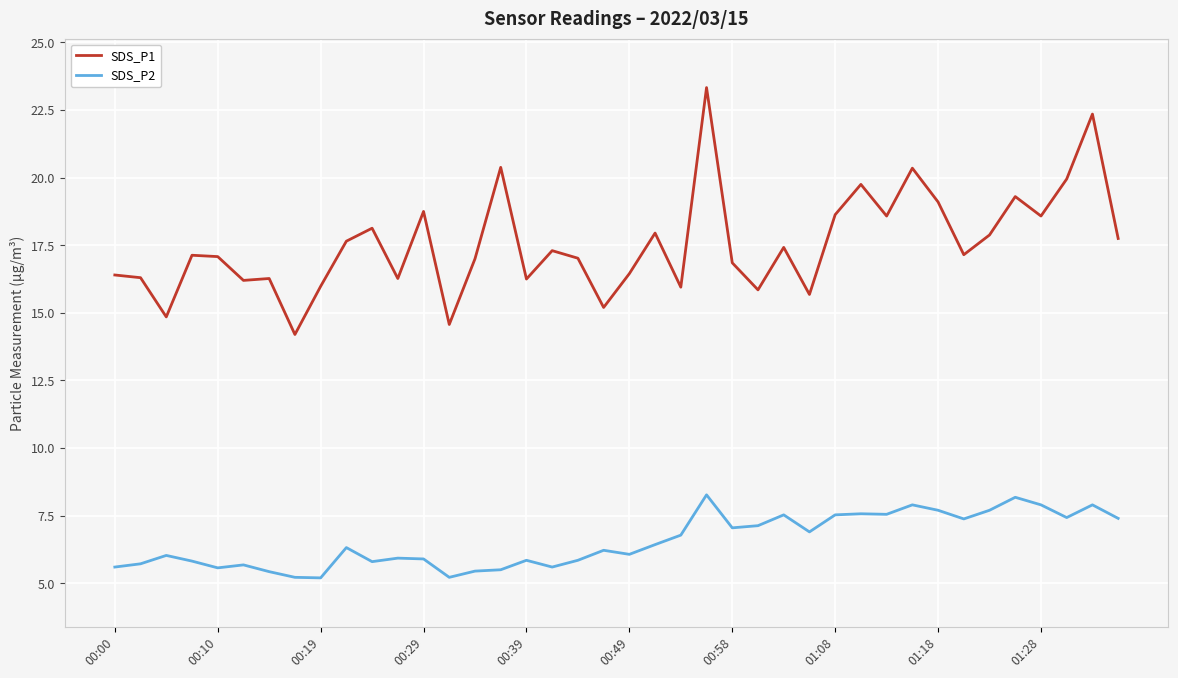

Which series has the widest spread of values?

SDS_P1